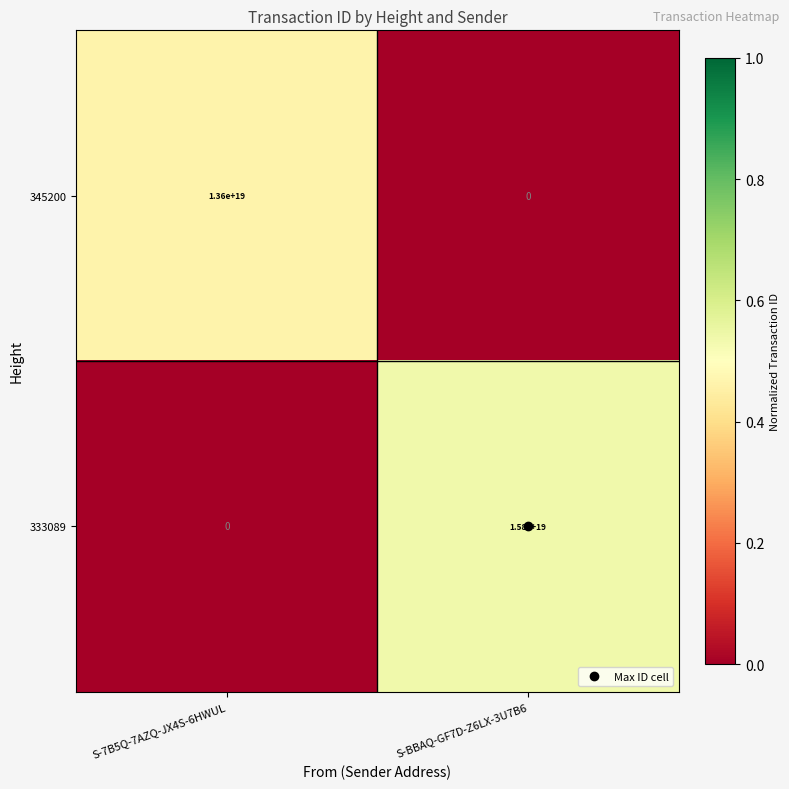

Where is 333089 nearest to the value 7900000000000000000?

S-7B5Q-7AZQ-JX4S-6HWUL